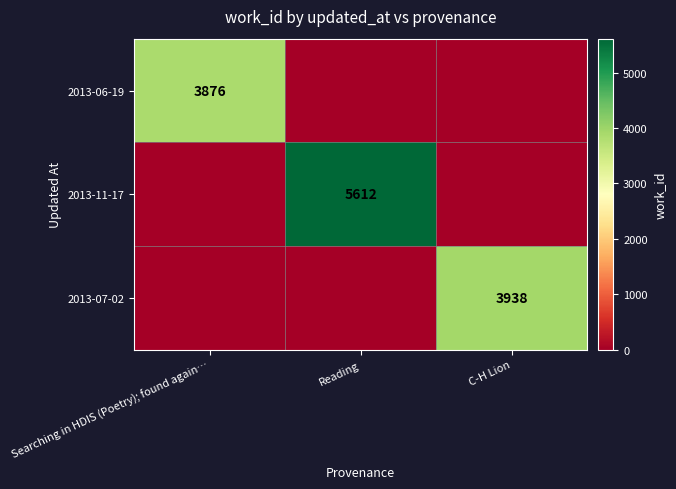

Which label corresponds to the largest value in the chart?

Reading